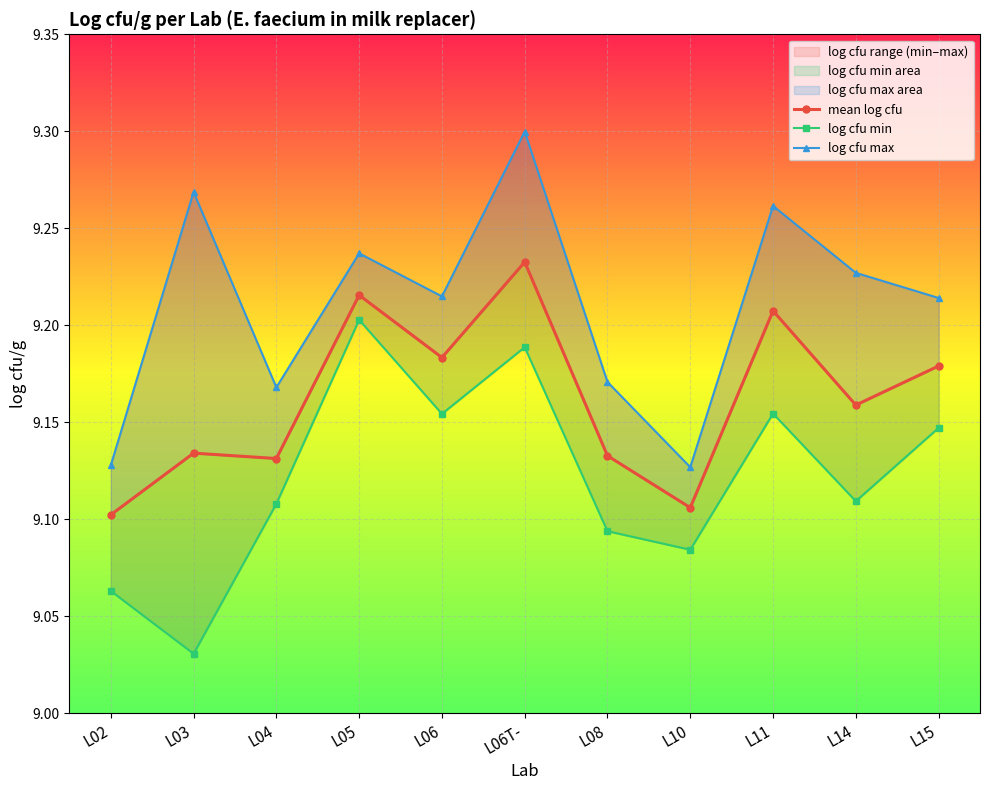

True or false: log cfu min and mean log cfu intersect in this chart.

False